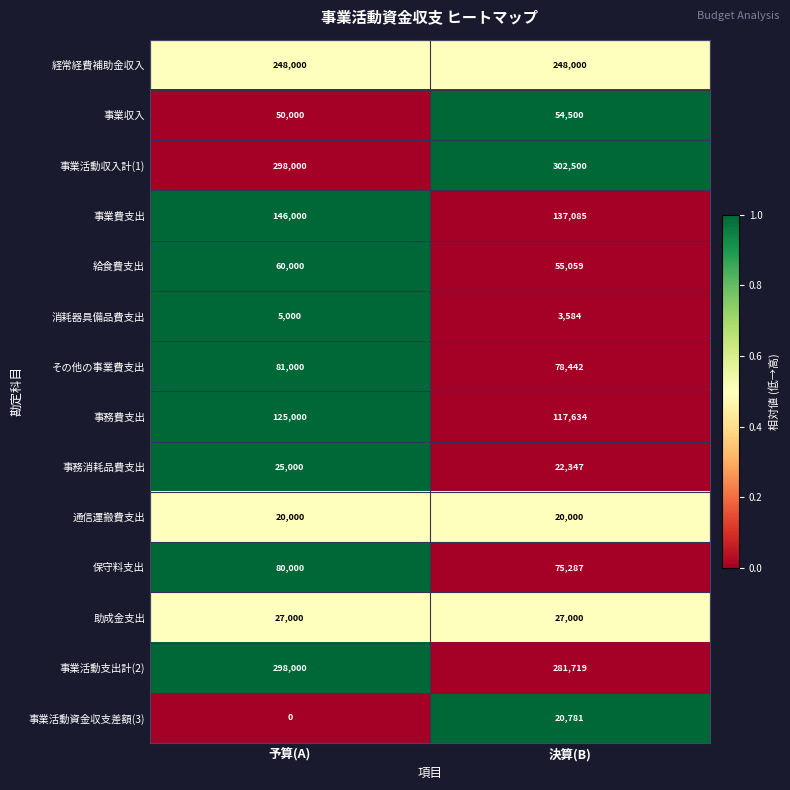

What is the sum of all 事業活動資金収支差額(3) values?

20781